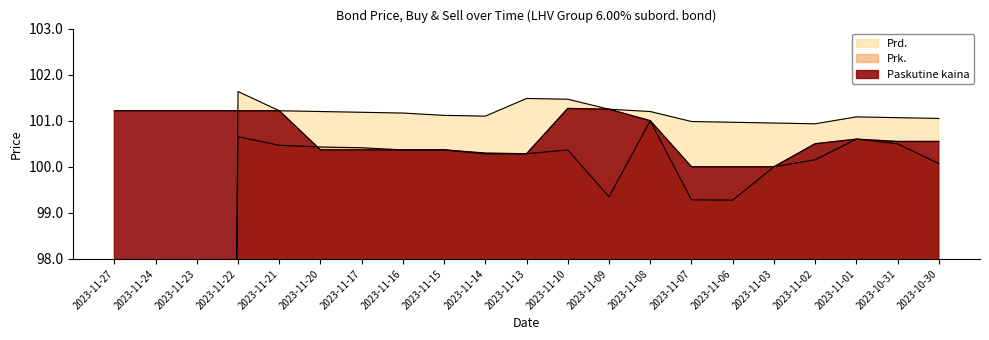

What is the difference between the second highest and minimum values in the Paskutine kaina series?

1.2